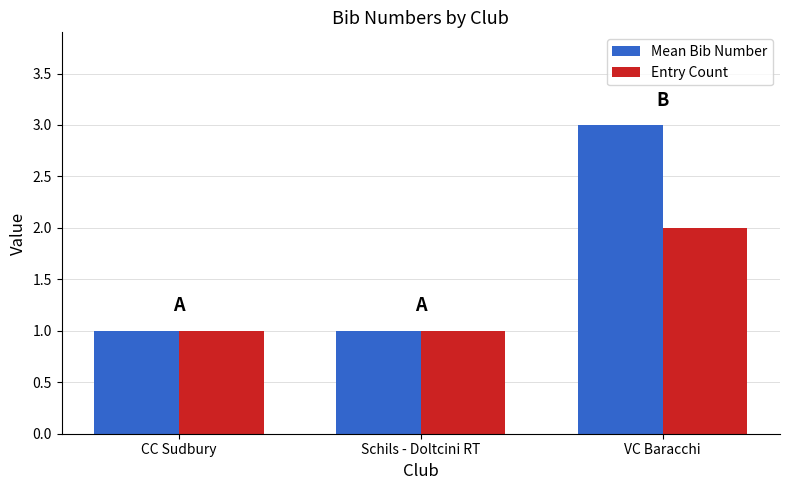

How many bars are there in each group?

2